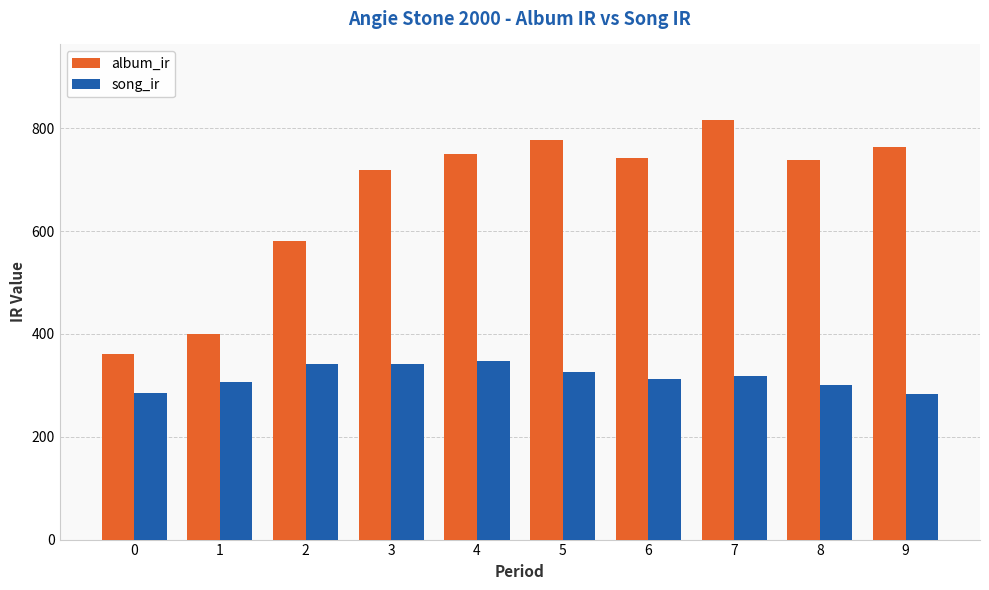

Is it true that song_ir equals 421.3 at 6?

False